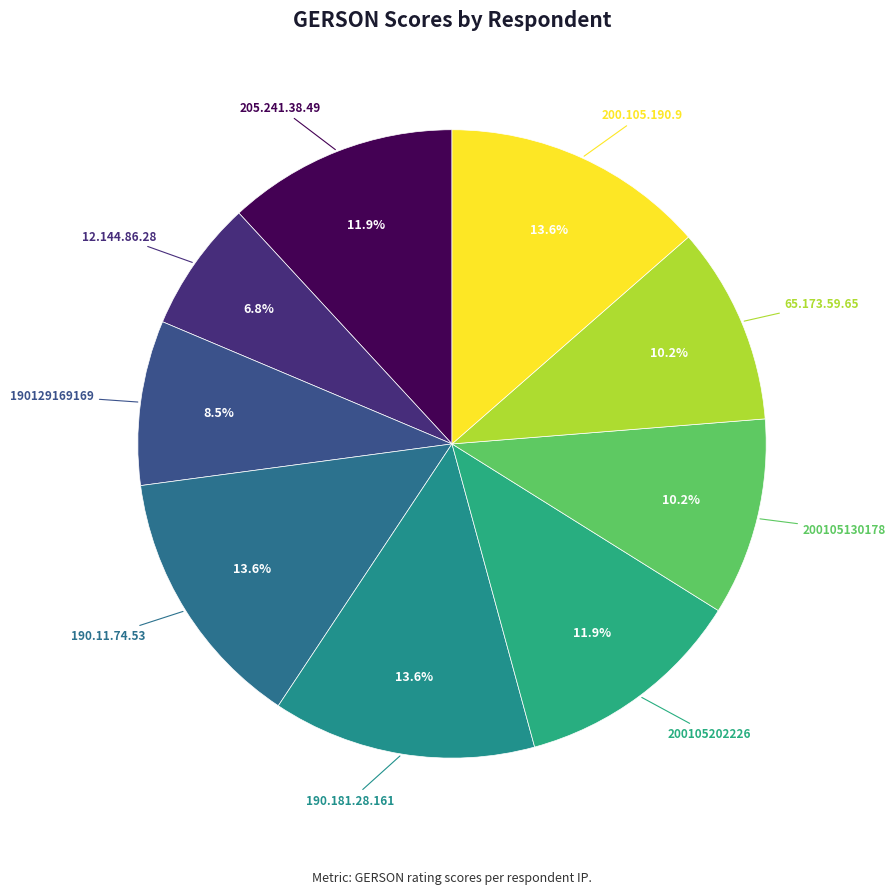

Do 200105130178 and 190.181.28.161 together represent more than half of the pie?

No